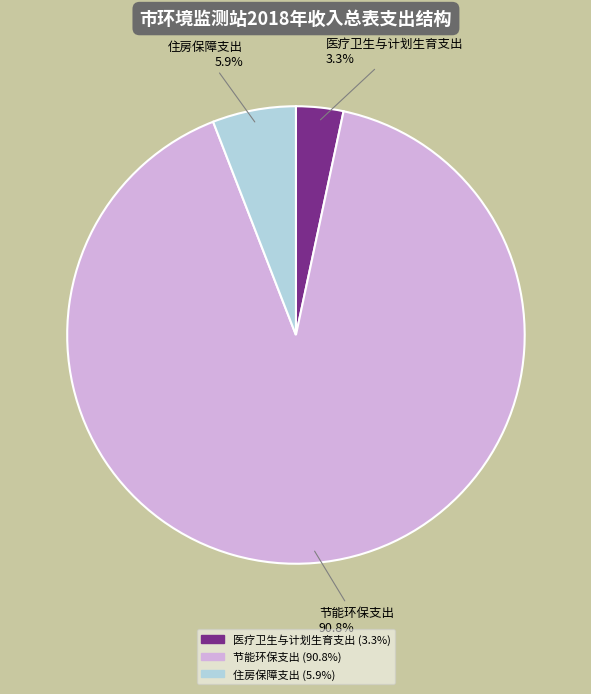

To the nearest percent, what portion does 医疗卫生与计划生育支出 represent?

3%